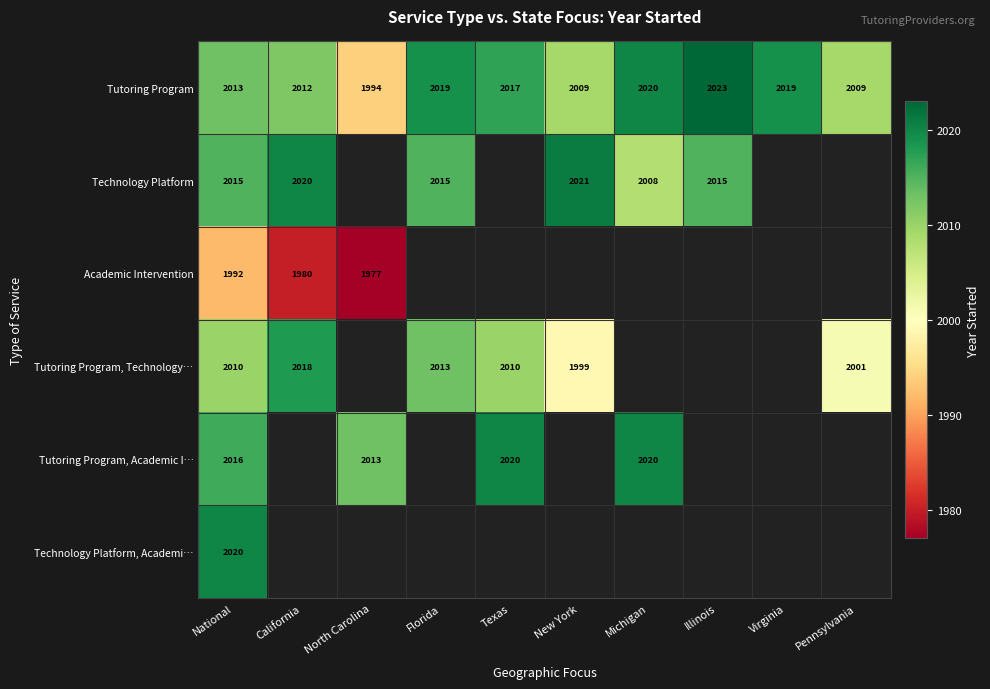

Count the number of categories in the chart.

10